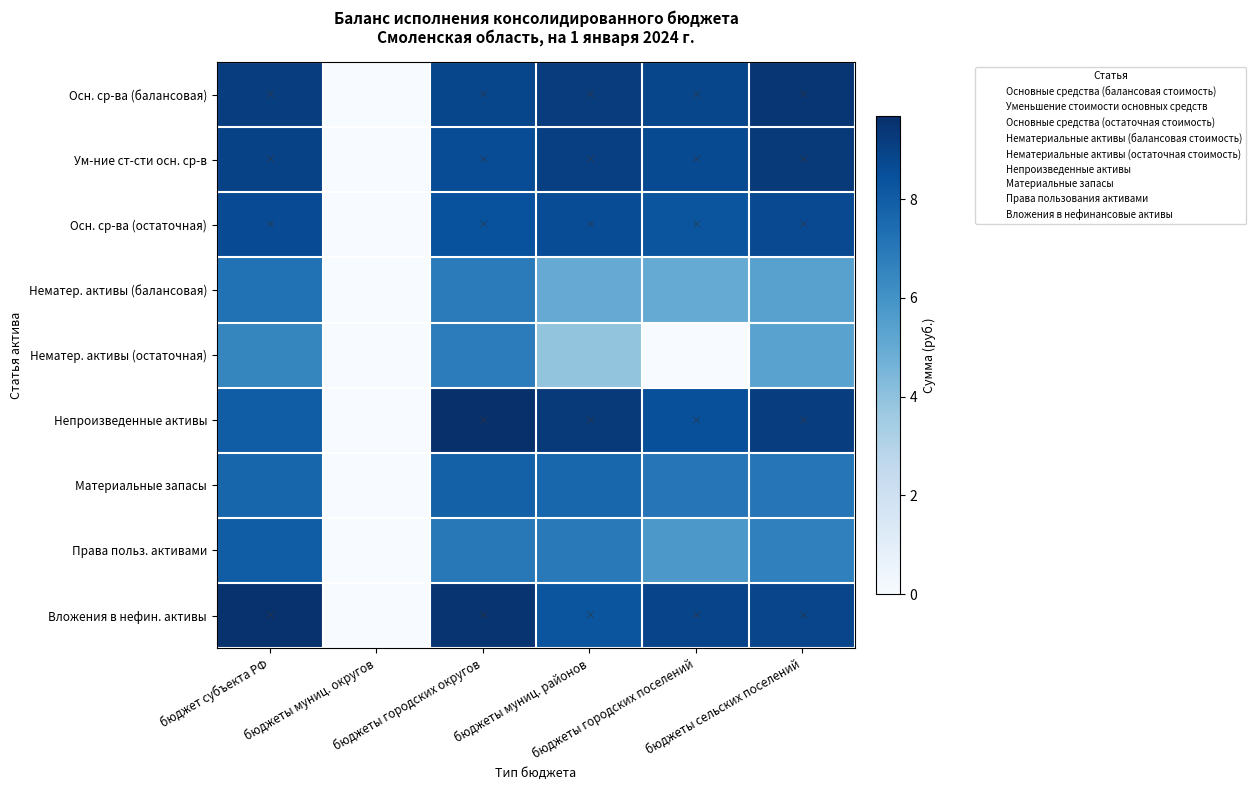

Rank the series at бюджеты городских поселений from lowest to highest value.

Нематер. активы (остаточная), Нематер. активы (балансовая), Права польз. активами, Материальные запасы, Осн. ср-ва (остаточная), Непроизведенные активы, Ум-ние ст-сти осн. ср-в, Осн. ср-ва (балансовая), Вложения в нефин. активы